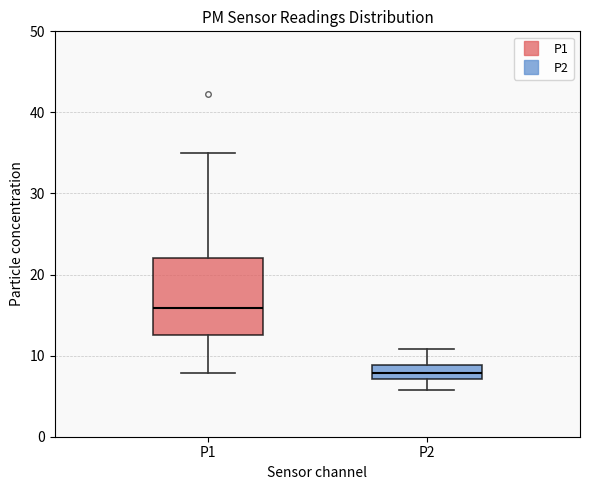

Where does the upper whisker of the box for P1 end on the y-axis? The values are not printed on the chart, so give them approximately, as read against the axis.

35